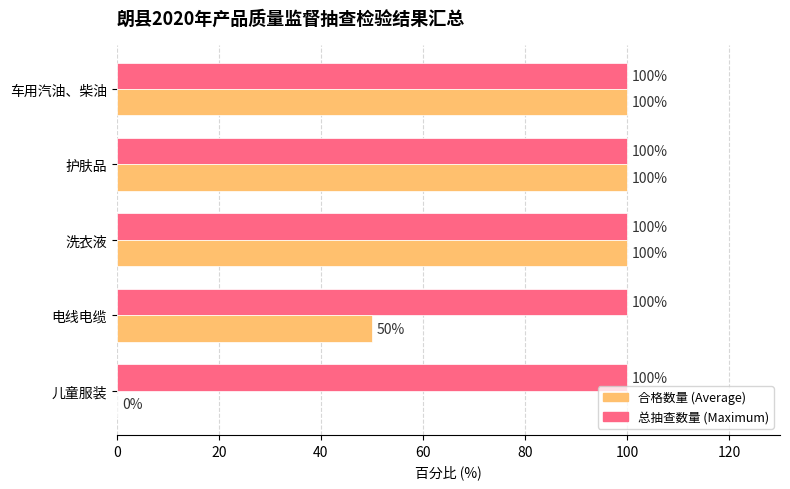

What is the total value across all series at 护肤品?

200